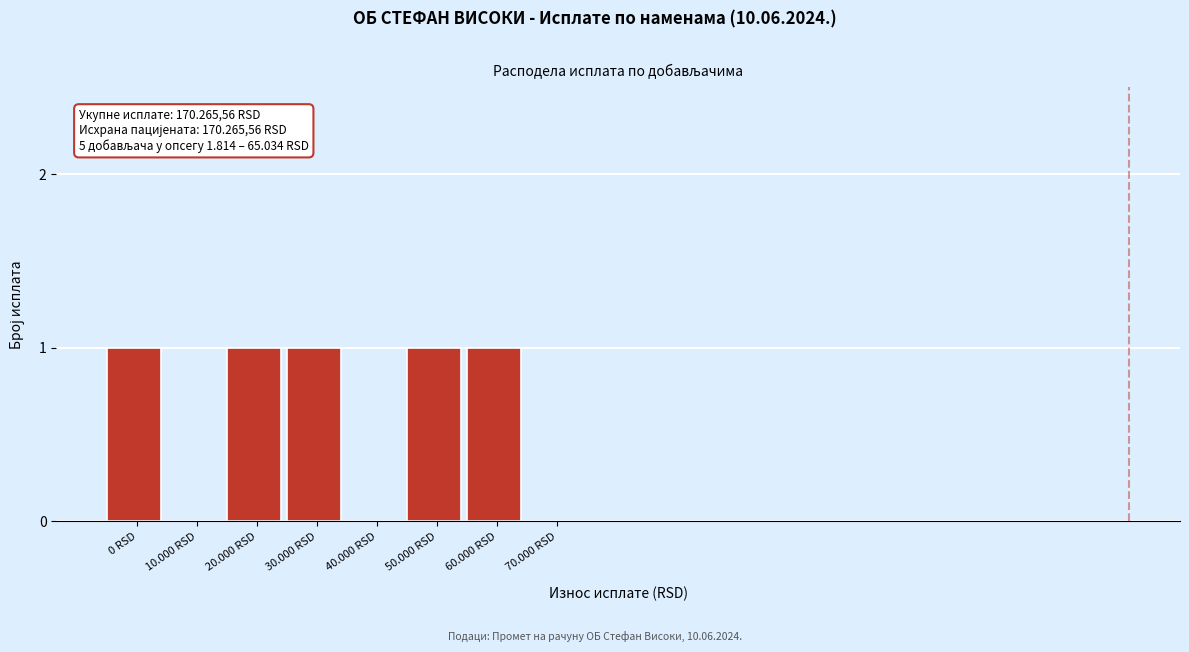

Reading left to right, extract all data points from this chart.

0 RSD=1	10.000 RSD=0	20.000 RSD=1	30.000 RSD=1	40.000 RSD=0	50.000 RSD=1	60.000 RSD=1	70.000 RSD=0